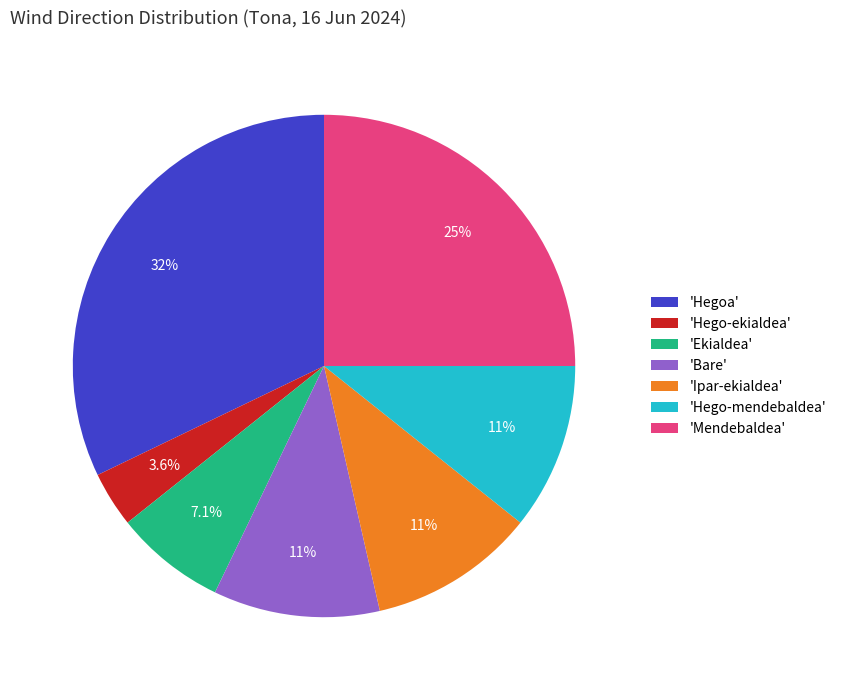

Which slice is the smallest?

'Hego-ekialdea'